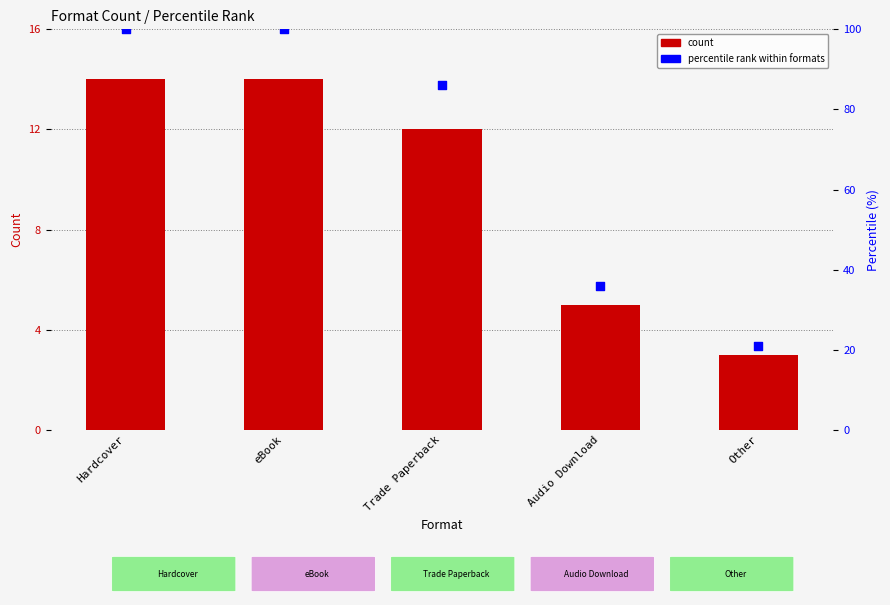

What are all the series names shown in the legend?

count, percentile